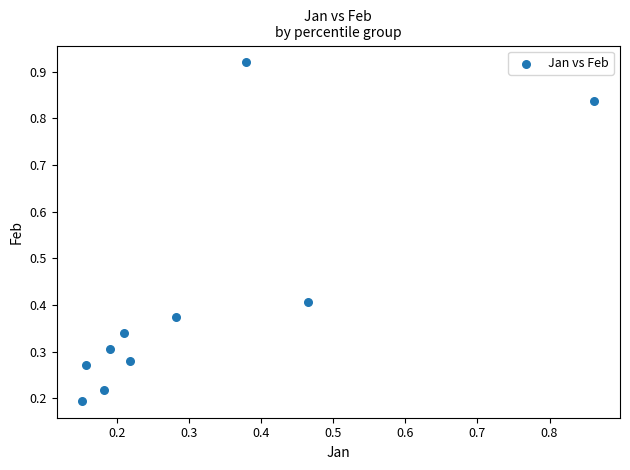

What is the range of X values (max minus min)?

0.7